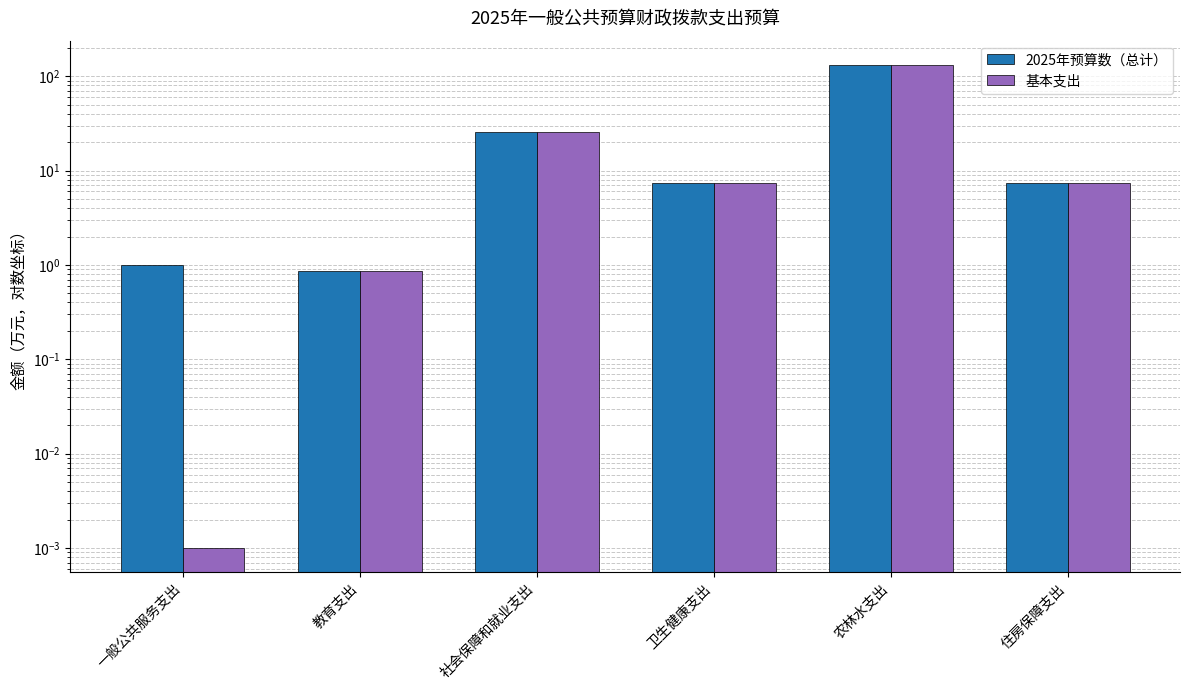

The value of 2025年预算数（总计） at 一般公共服务支出 is 0.4. True or false?

False